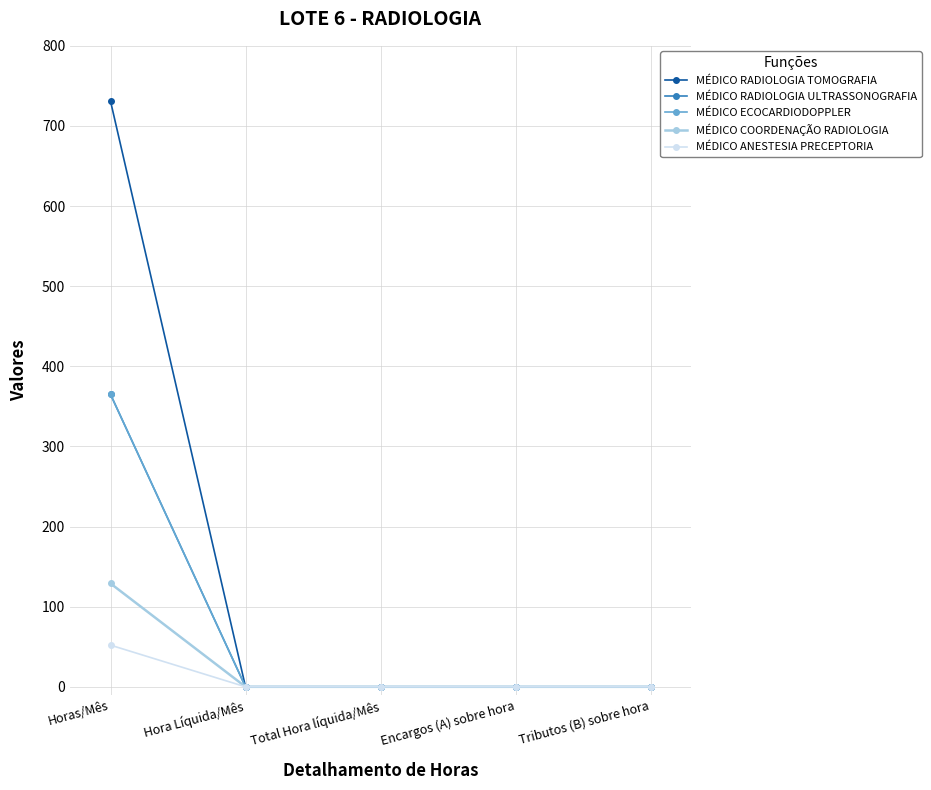

Does the chart have visible grid lines?

Yes